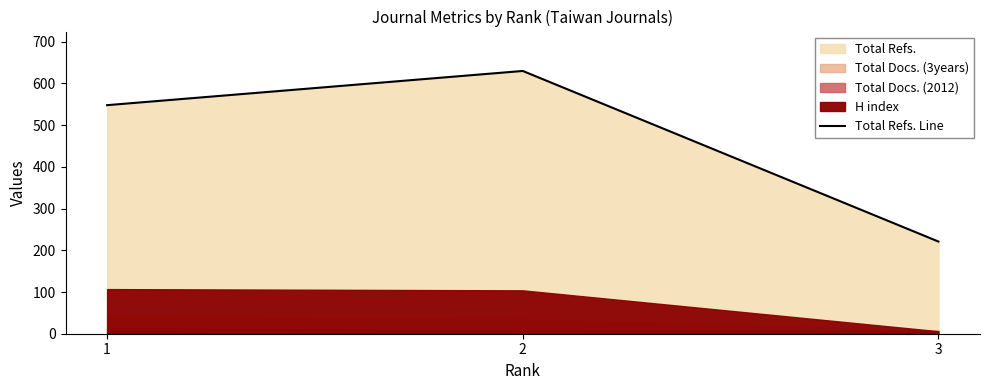

At which category does the chart reach its minimum across all series?

3